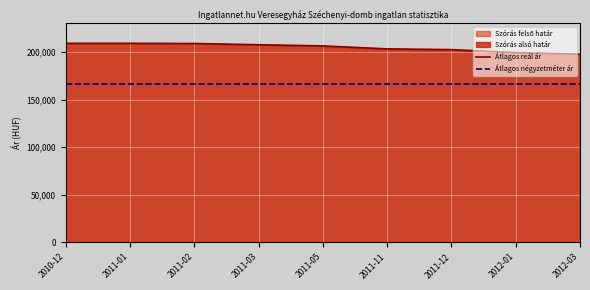

How many lines are shown in the chart?

2